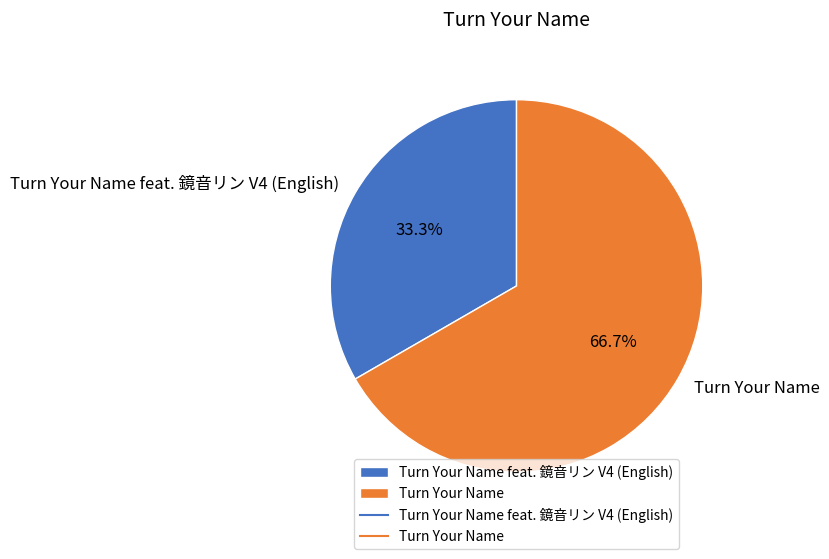

How many segments does this pie chart have?

2